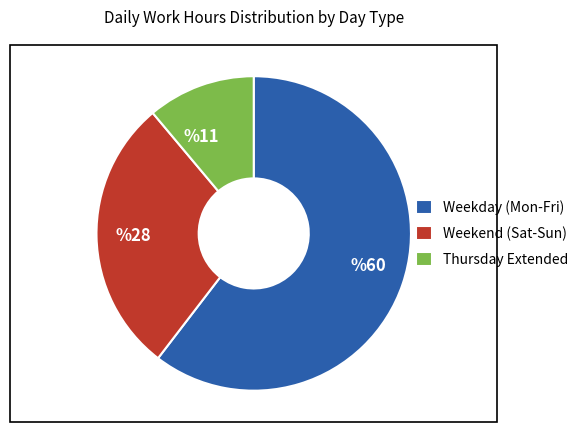

True or false: %11 accounts for 2% of the total.

False